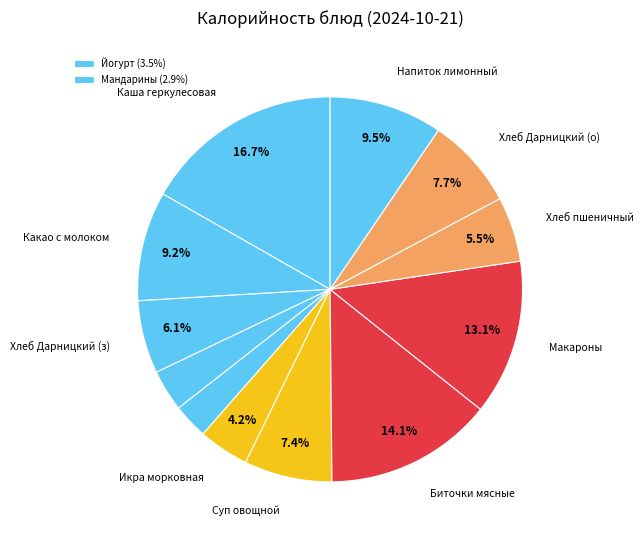

How many segments does this pie chart have?

12